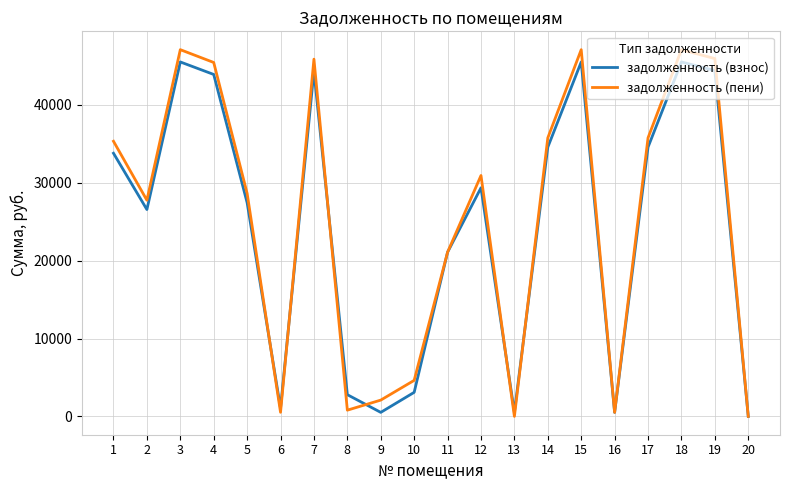

What is the maximum value for задолженность (взнос)?

45522.2